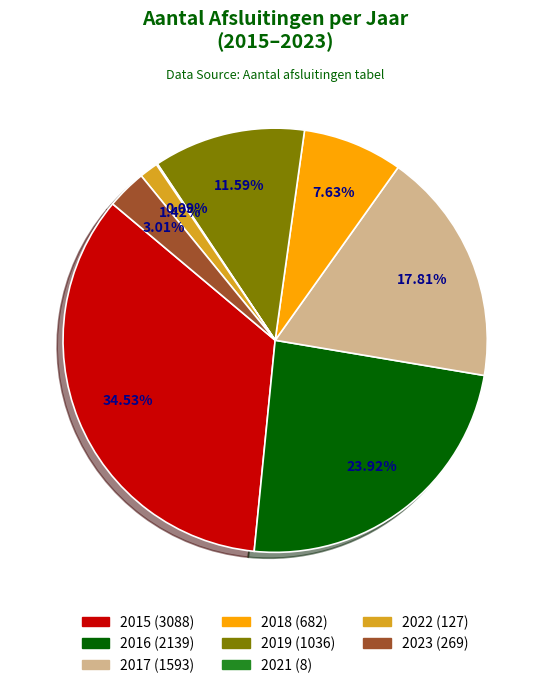

Is there a majority slice in this chart?

No